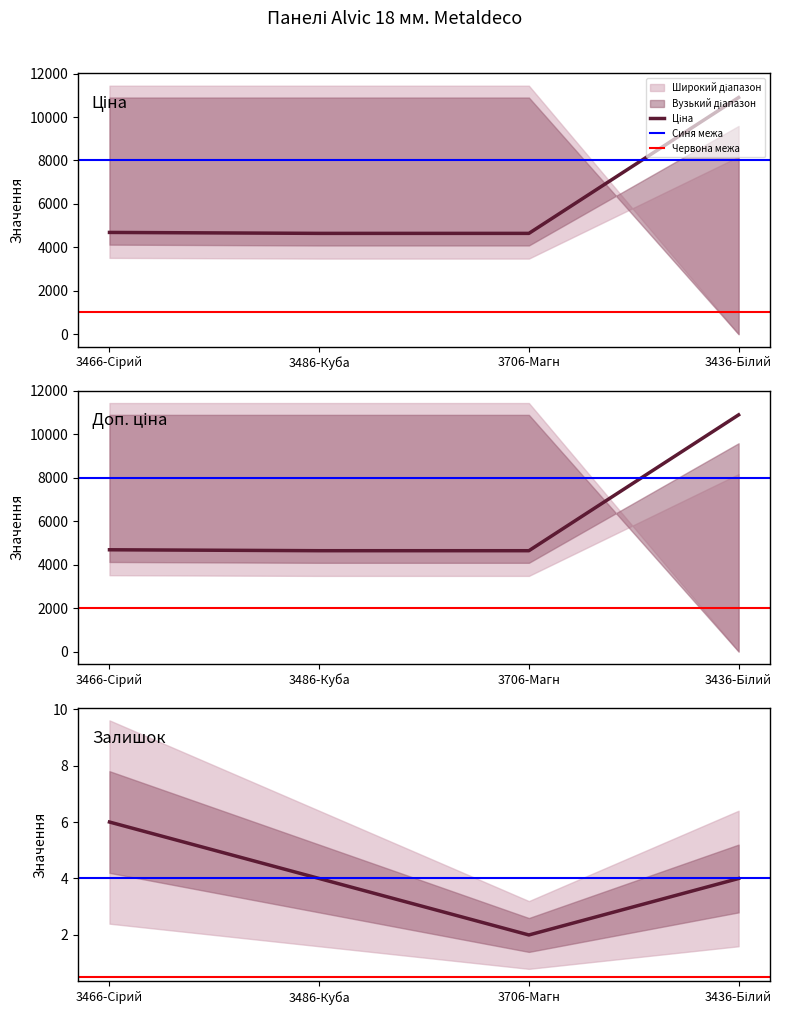

The value of Ціна at 3466-Сірий is 6724.8. True or false?

False